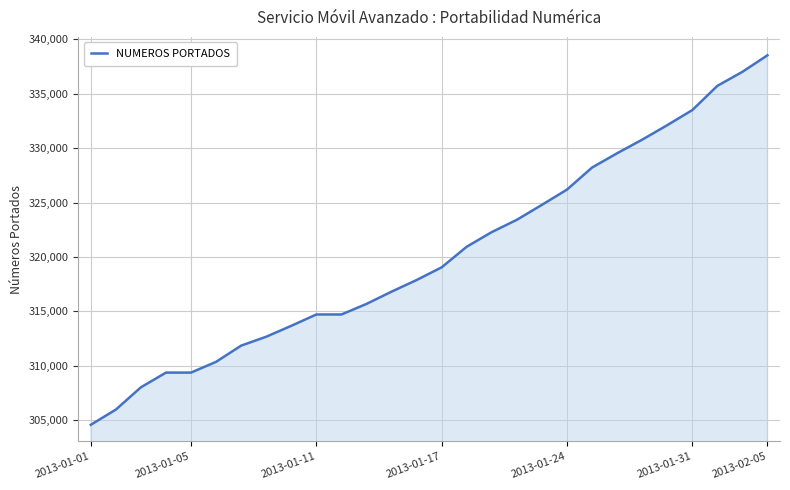

What is the smallest value displayed?

304573